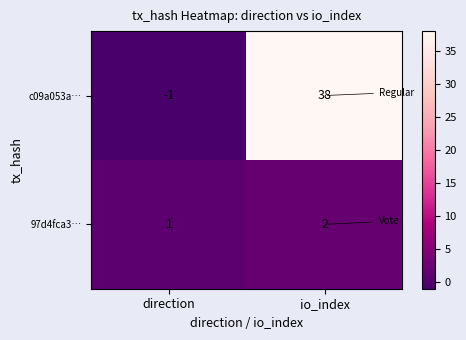

Reading right to left, transcribe all the data shown in this chart.

c09a053a…: 38	-1
97d4fca3…: 2	1